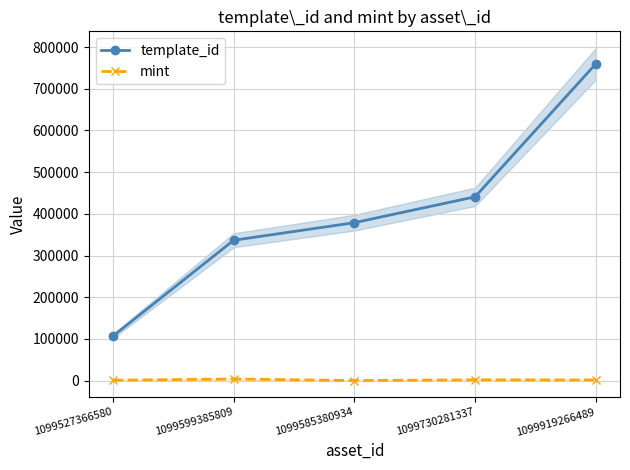

Is it true that mint equals 250 at 1099527366580?

False